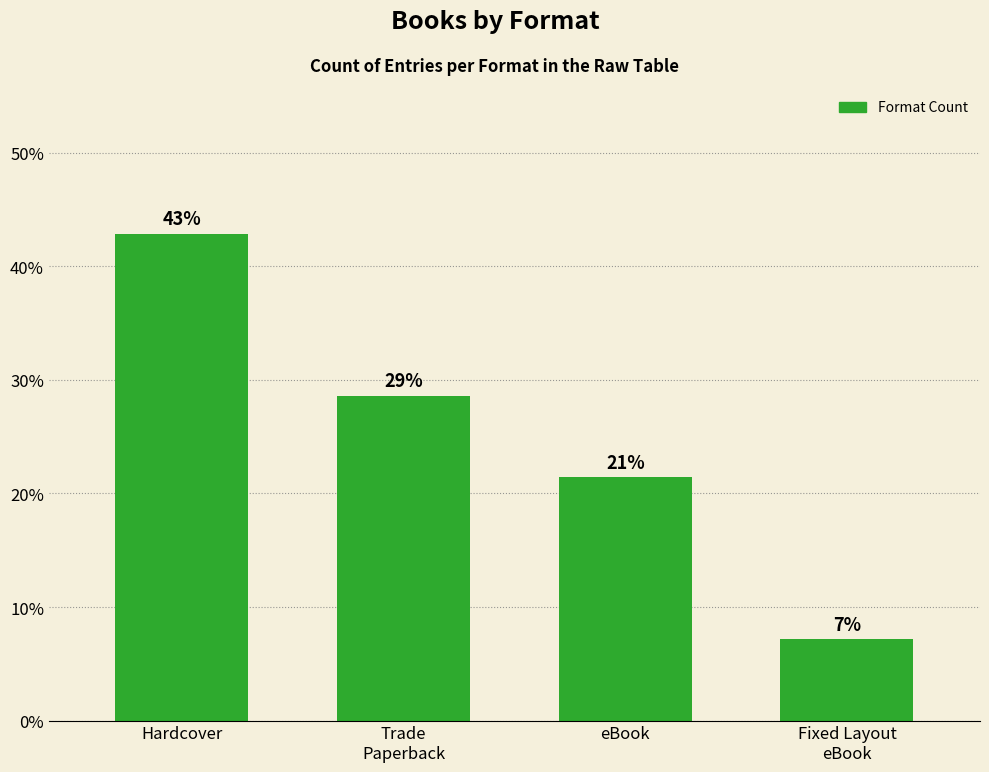

How many bars are there in total?

4